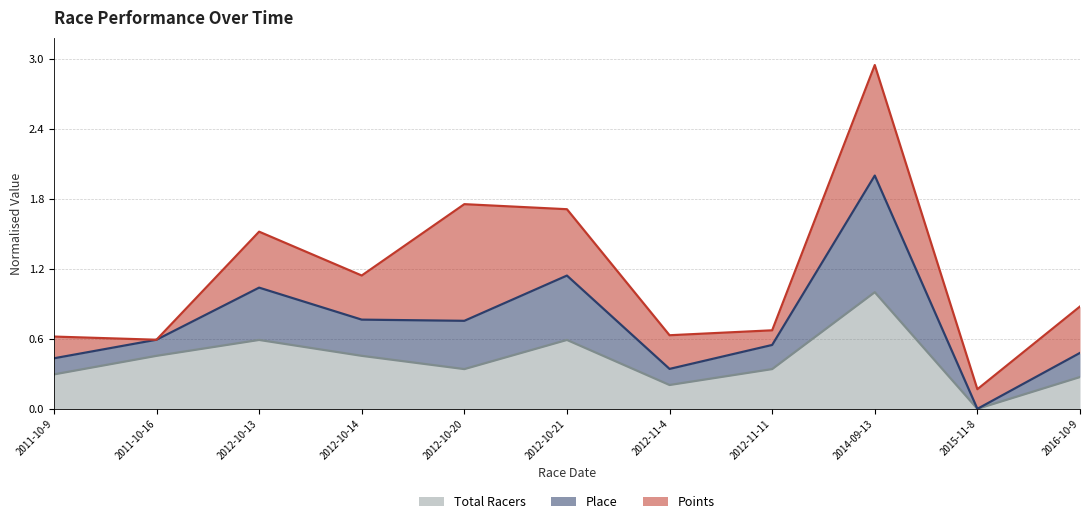

The value of Total Racers at 2014-09-13 is 1.0. True or false?

True